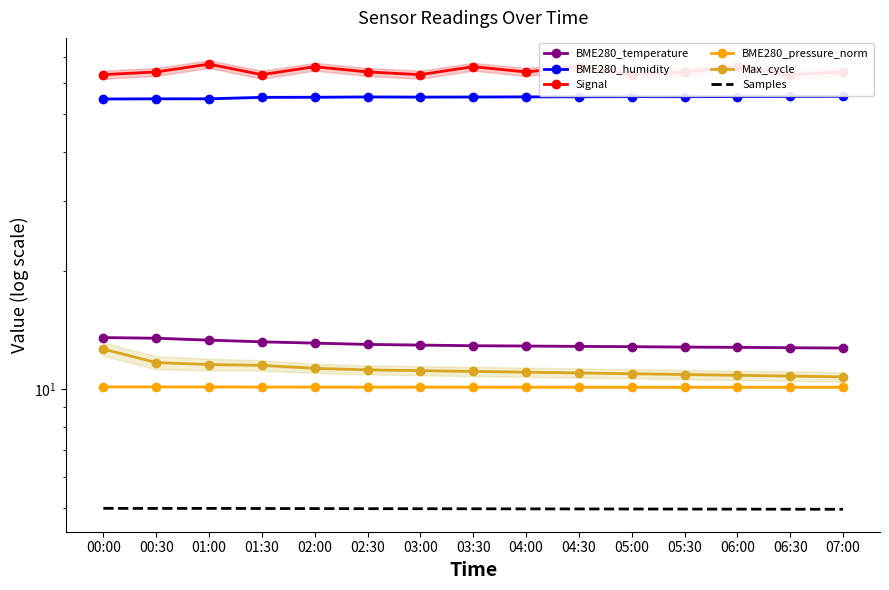

What is the label of the 5th point from the right?

05:00